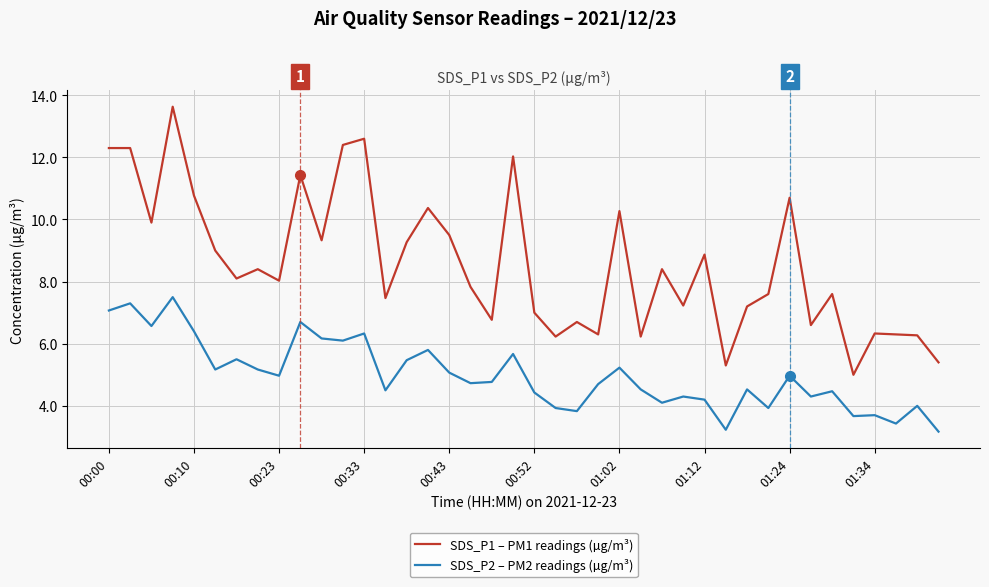

Which series has the largest total across all categories?

SDS_P1 – PM1 readings (µg/m³)